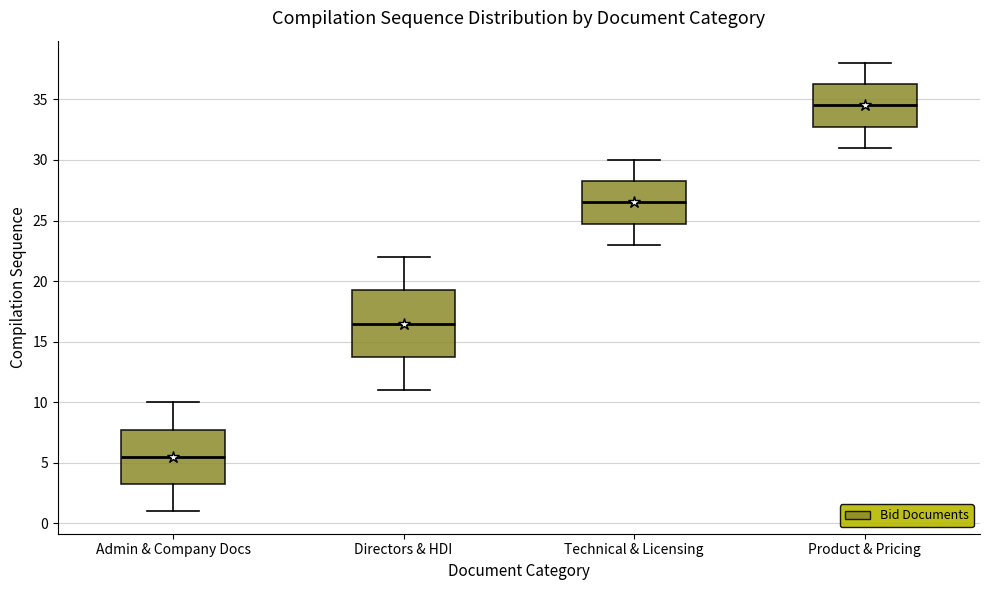

Reading left to right, read every box against the y-axis: the position of its median line, the range the box covers, and the ends of its whiskers. The values are not printed on the chart, so give them approximately, as read against the axis.

Admin & Company Docs: median 5.5, box 3.5 to 8.0, whiskers 1.0 to 10.0
Directors & HDI: median 16.5, box 14.0 to 19.5, whiskers 11.0 to 22.0
Technical & Licensing: median 26.5, box 25.0 to 28.5, whiskers 23.0 to 30.0
Product & Pricing: median 34.5, box 33.0 to 36.5, whiskers 31.0 to 38.0